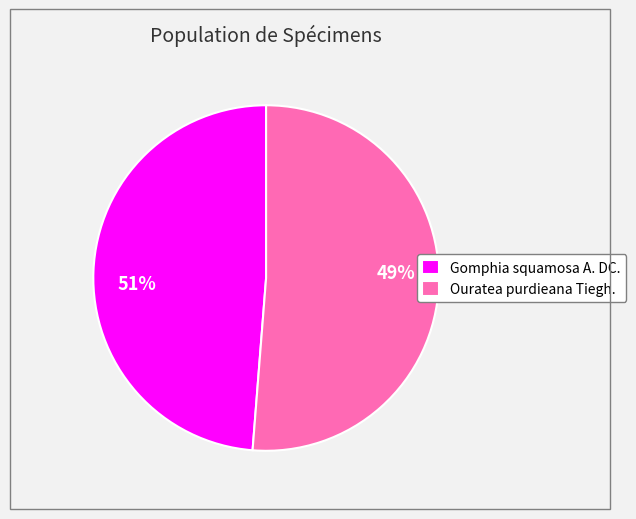

Combined, what portion of the pie is Gomphia squamosa A. DC. and Ouratea purdieana Tiegh.?

100.0%